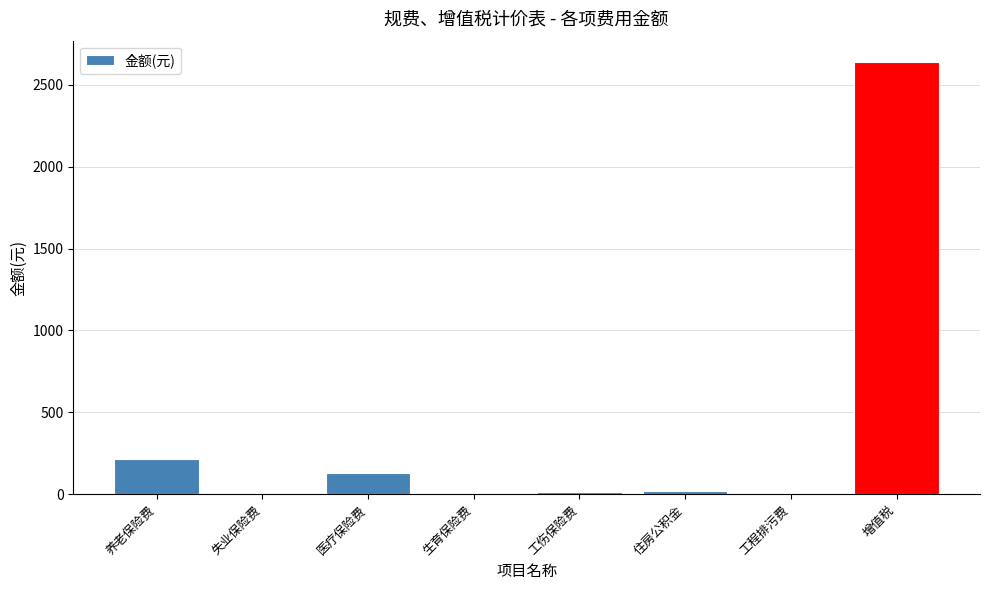

What is the maximum value shown in the chart?

2637.2